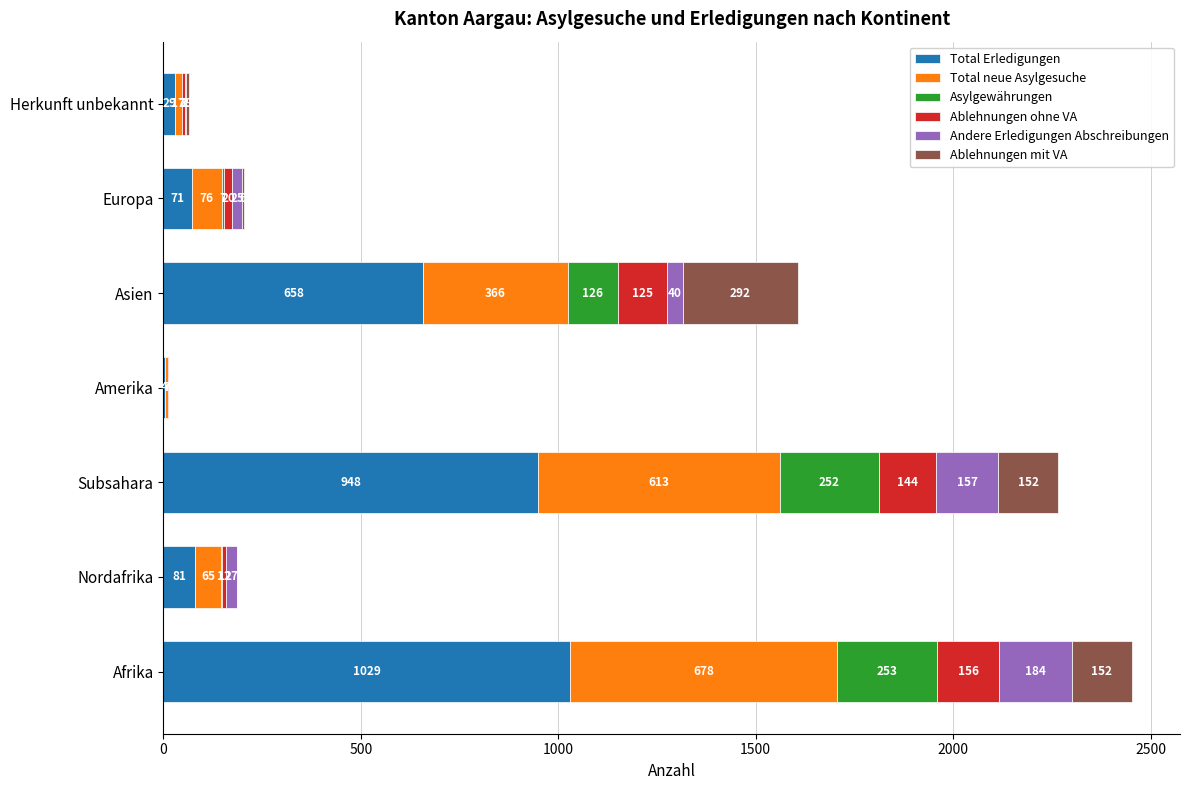

At which category is the sum across all series the highest?

Afrika